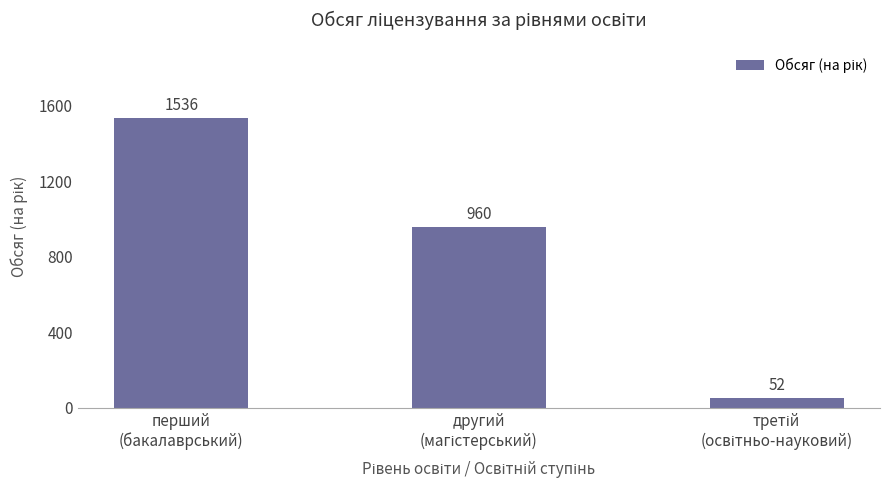

What is the value of the 2nd bar from the left?

960